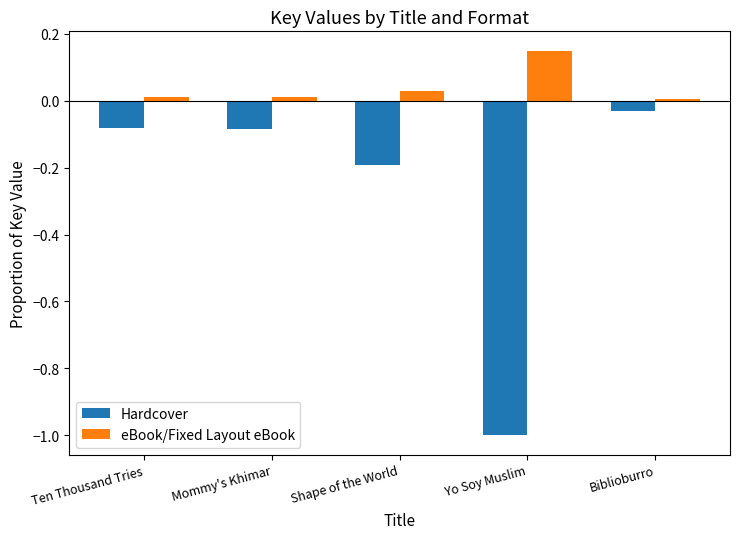

Which series has the widest spread of values?

Hardcover